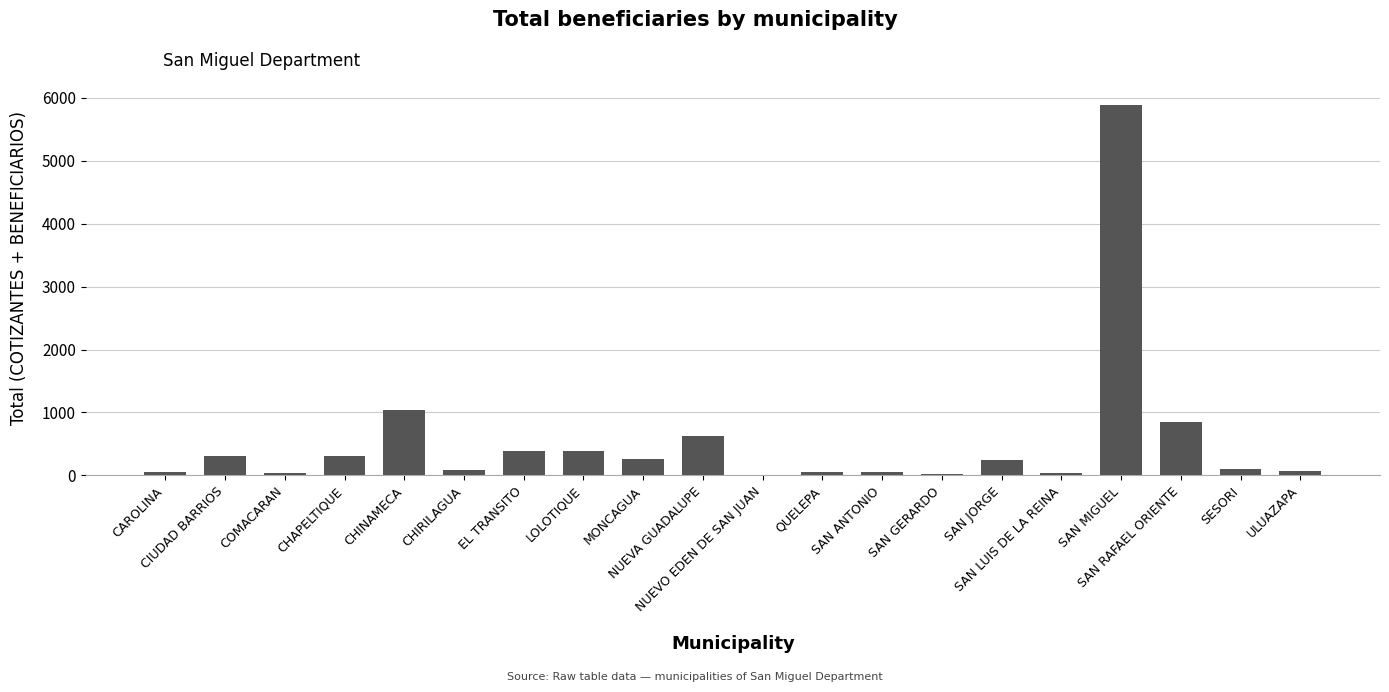

The value at LOLOTIQUE is 79. True or false?

False